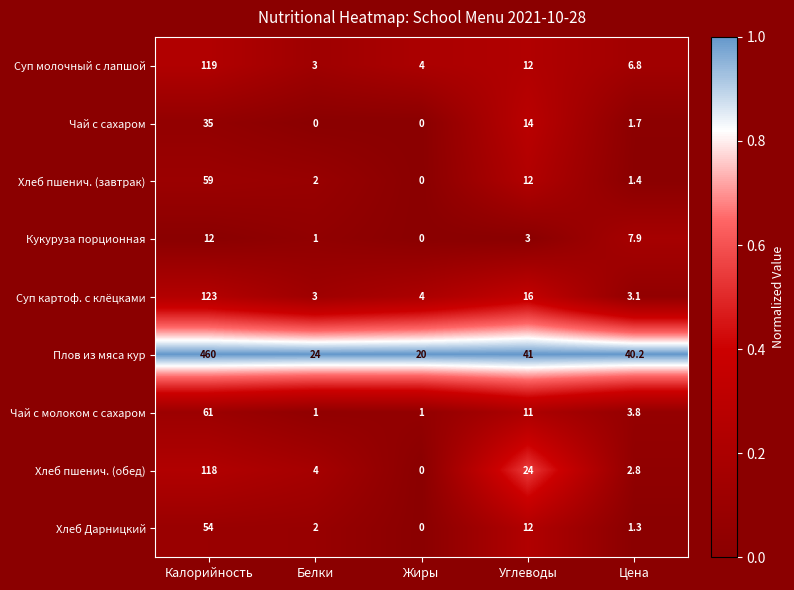

What is the sum of all Суп картоф. с клёцками values?

149.1